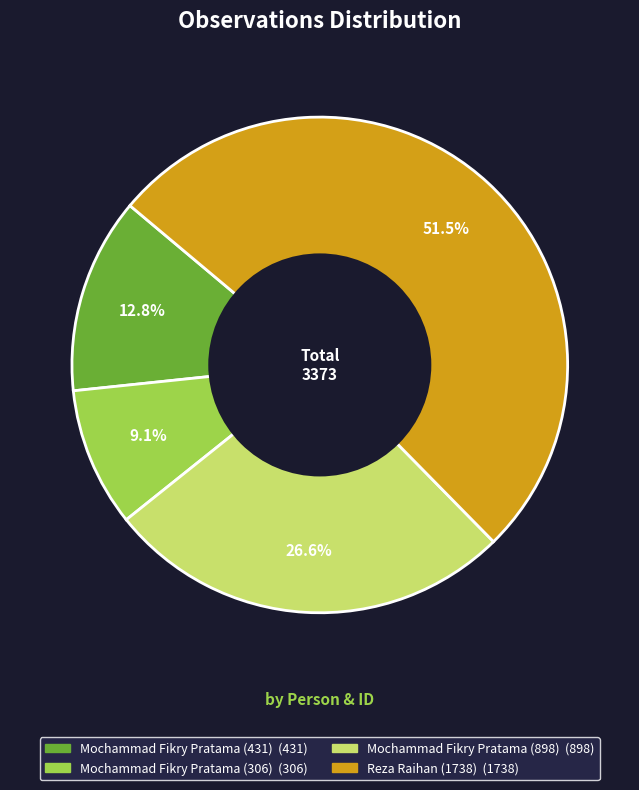

Count the number of slices in the pie.

4